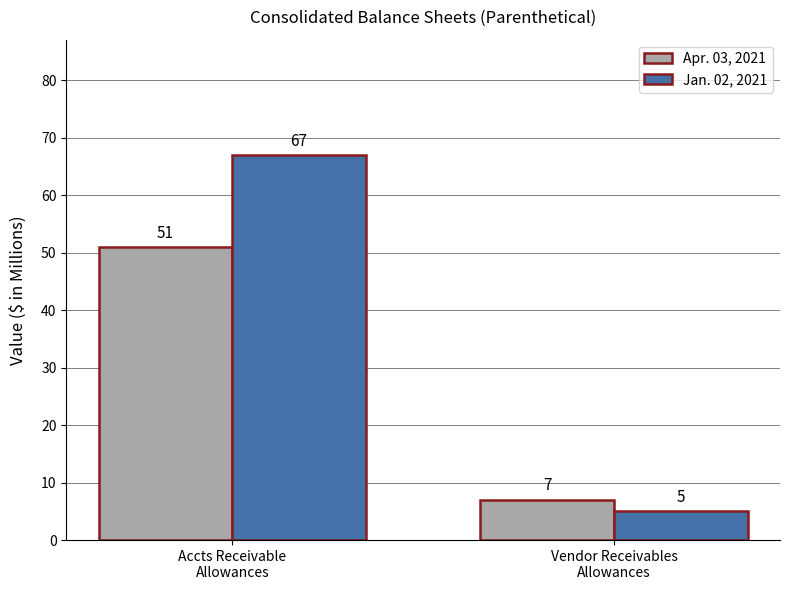

Read the Apr. 03, 2021 value at Accts Receivable
Allowances.

51